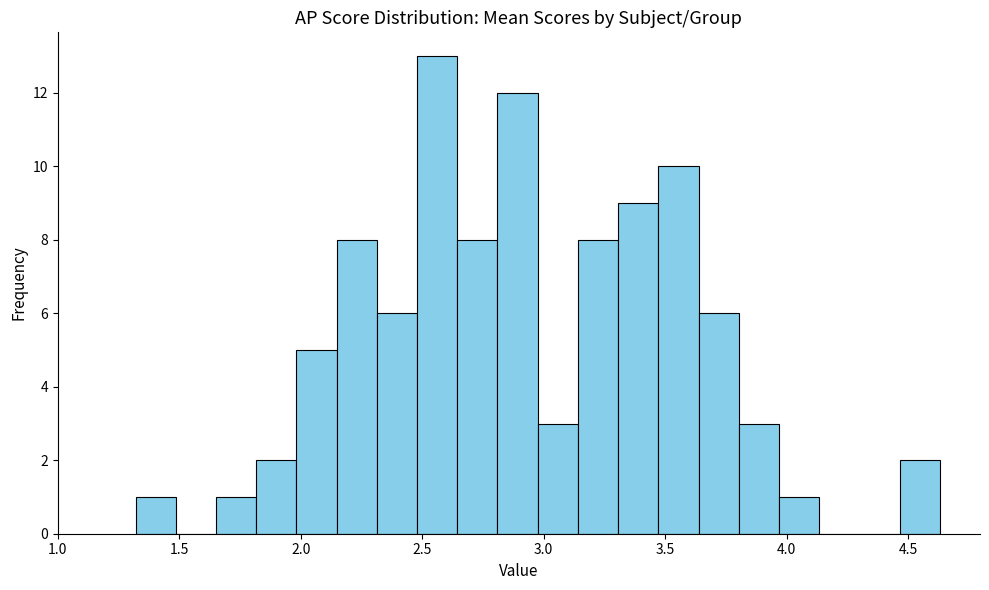

Around what value on the x-axis is the tallest bar? Give the approximate position of its centre, as read against the axis.

2.55